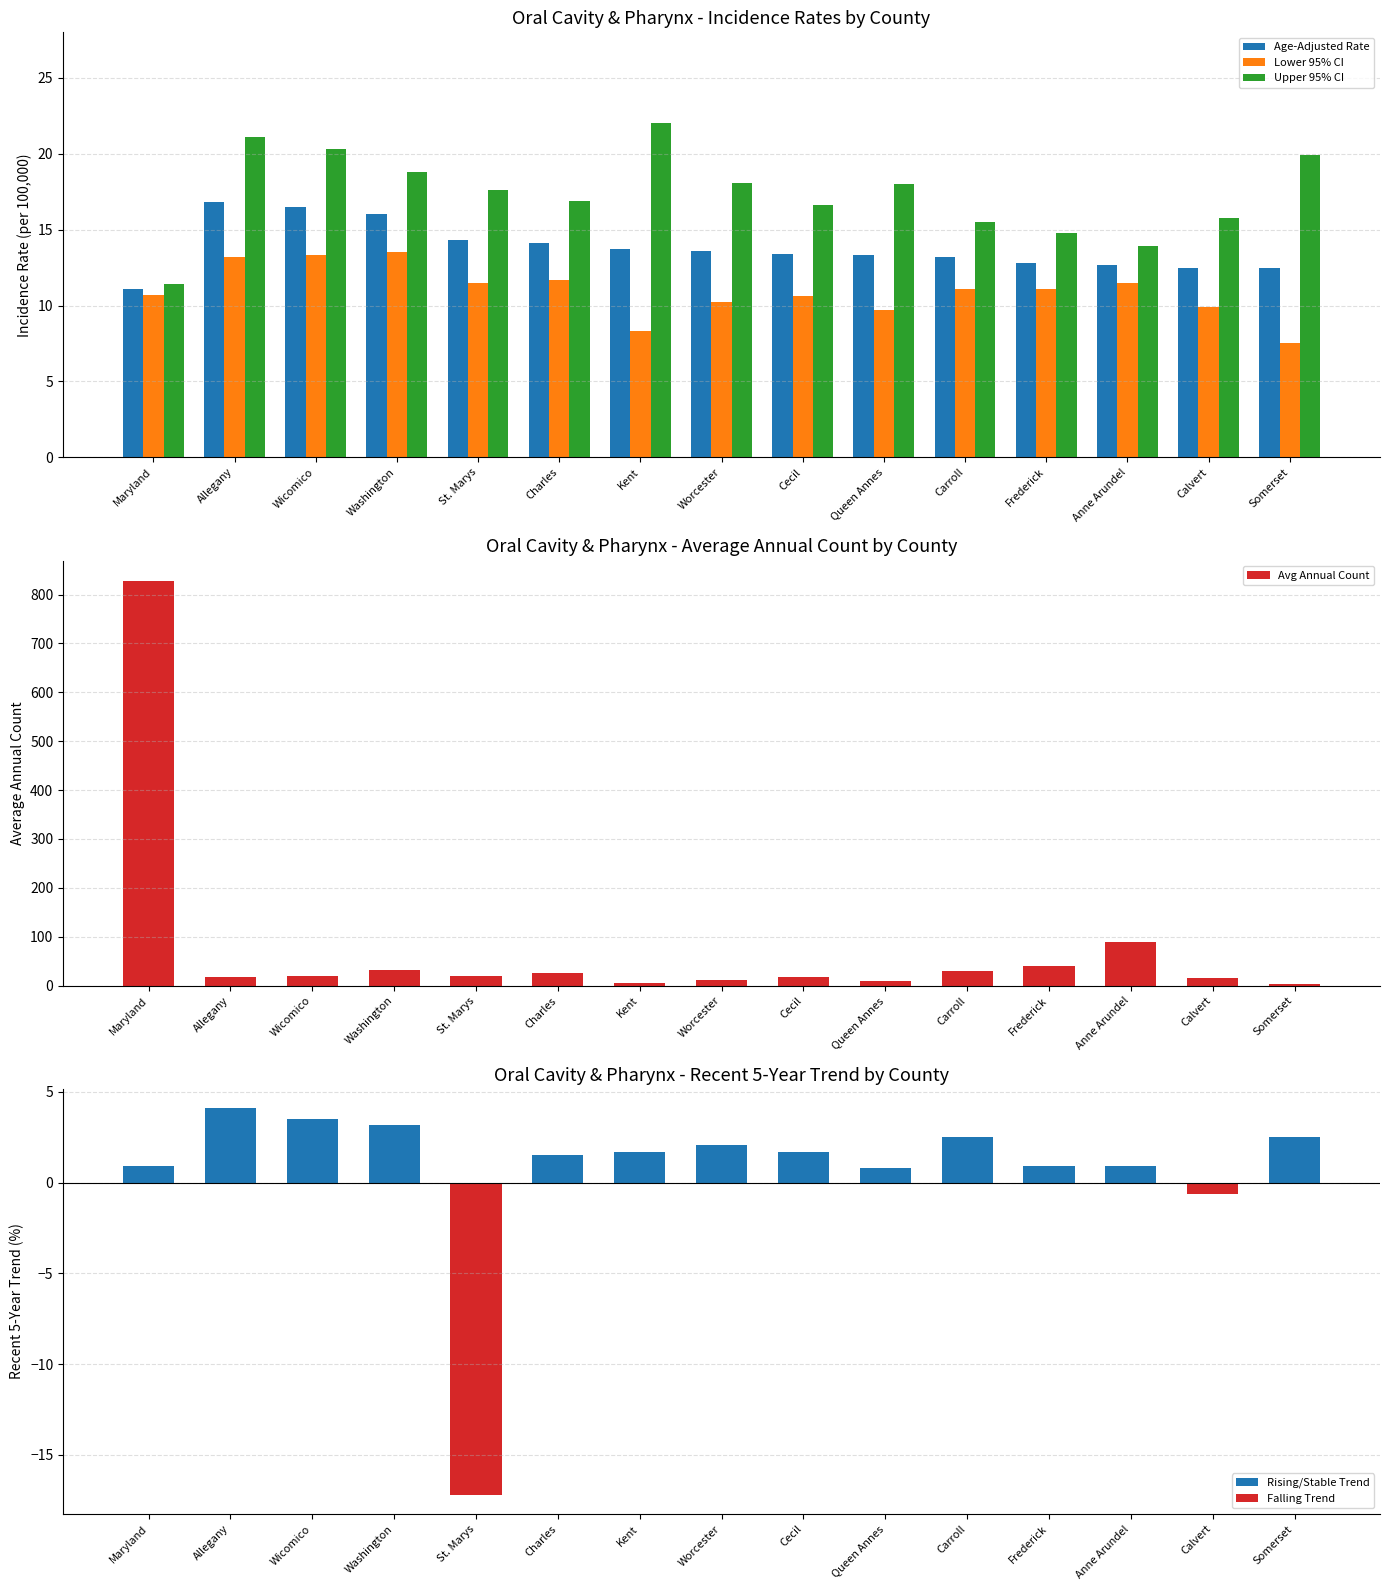

Rank the series by their maximum value, from highest to lowest.

Avg Annual Count, Upper 95% CI, Age-Adjusted Rate, Lower 95% CI, Recent 5-Year Trend